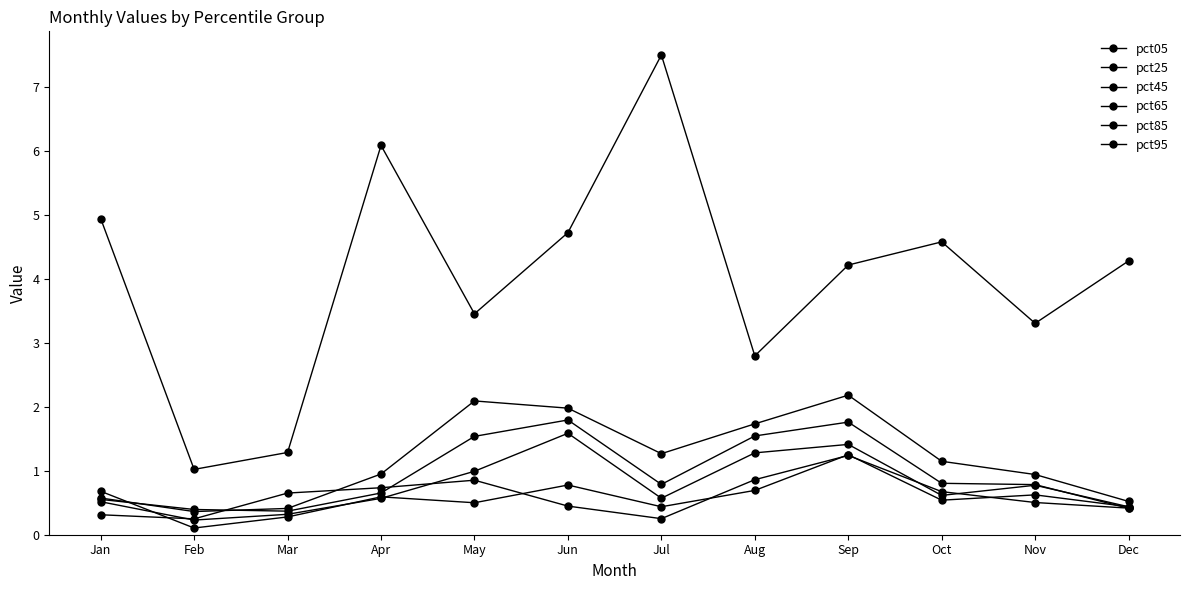

Where do pct85 and pct65 first cross each other?

Jan and Feb